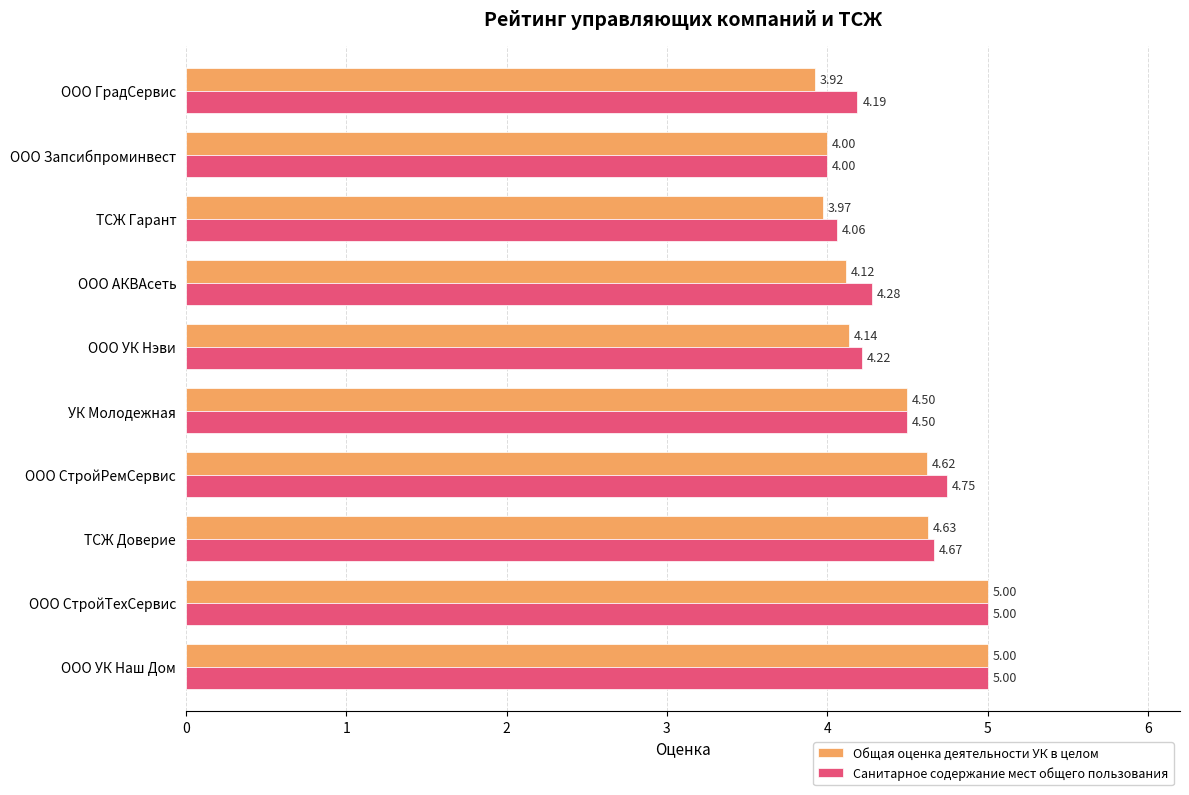

At ТСЖ Гарант, list the series in order from smallest to largest.

Общая оценка деятельности УК в целом, Санитарное содержание мест общего пользования